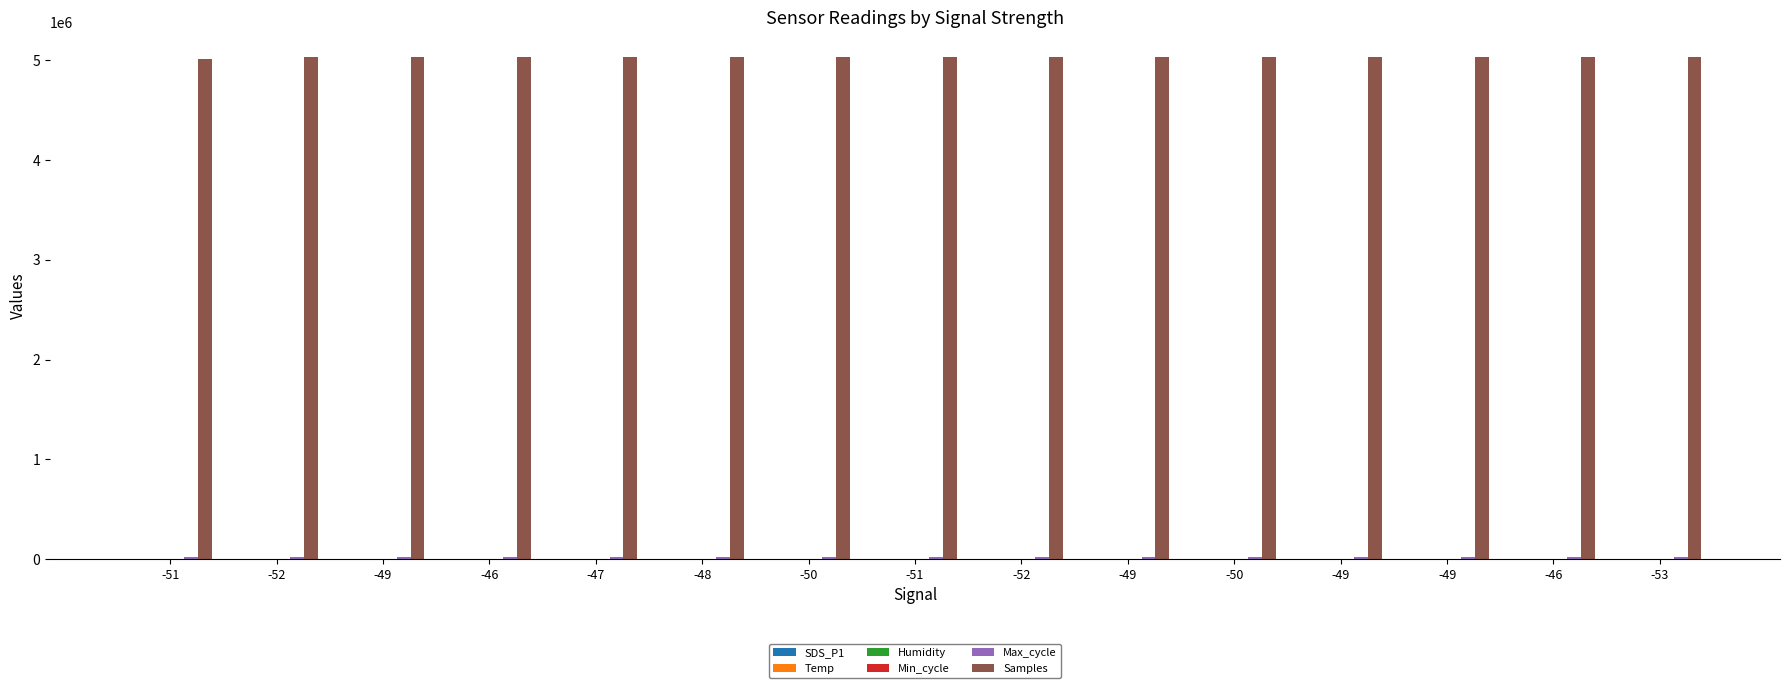

How many distinct data groups are displayed?

6